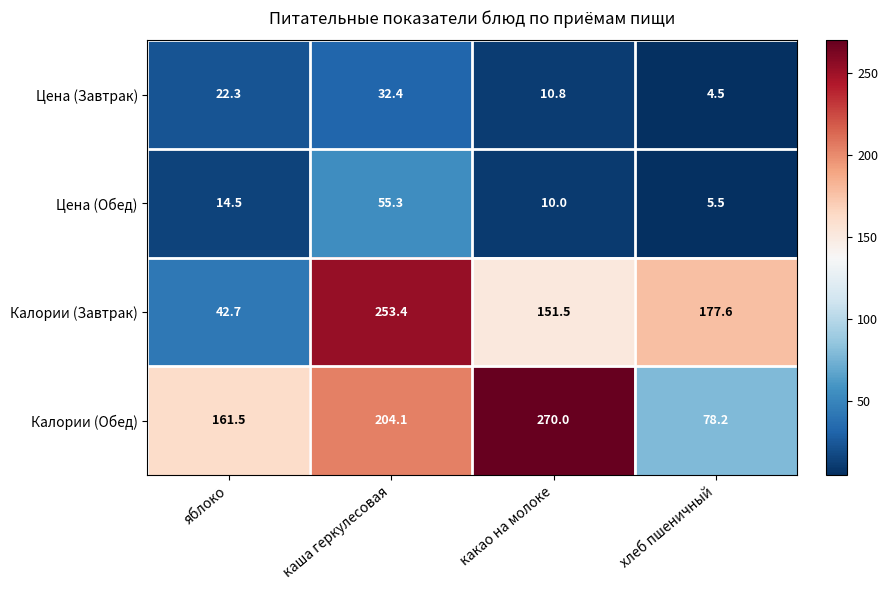

Which series has the widest spread of values?

Калории (Завтрак)